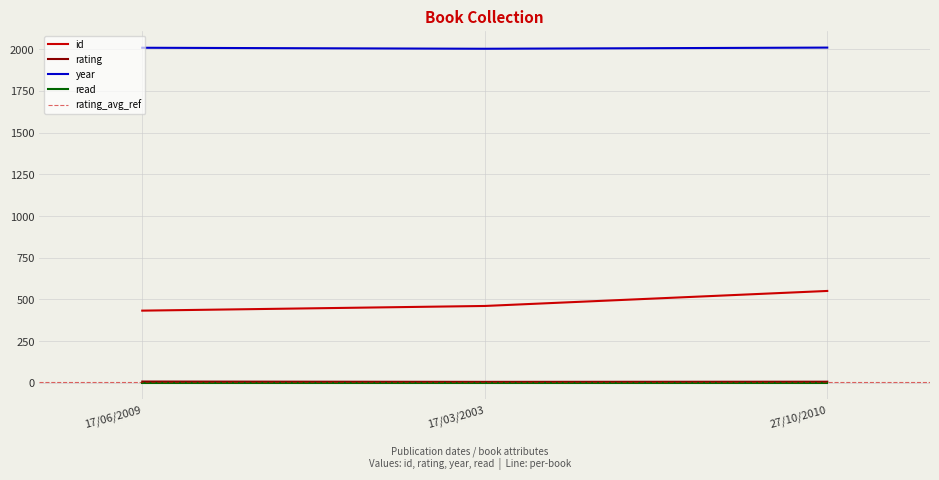

What is the label of the 3rd point from the left?

27/10/2010